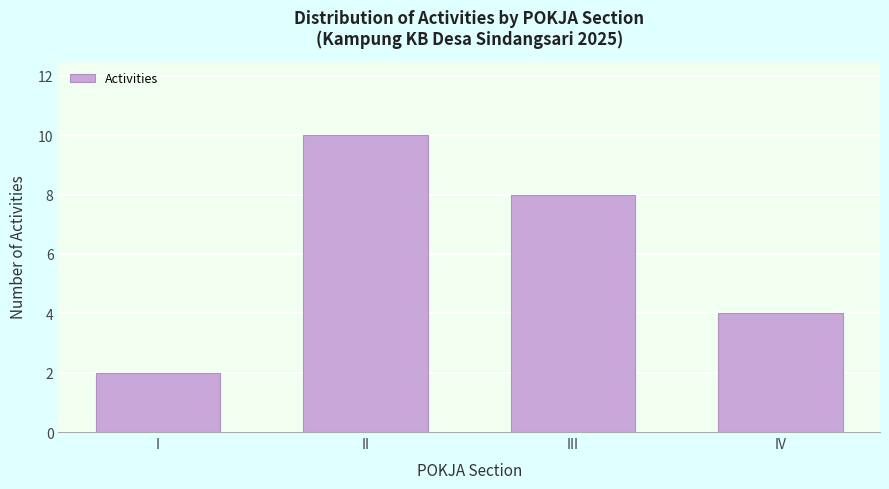

Reading left to right, list all the values displayed in this chart.

I=2	II=10	III=8	IV=4